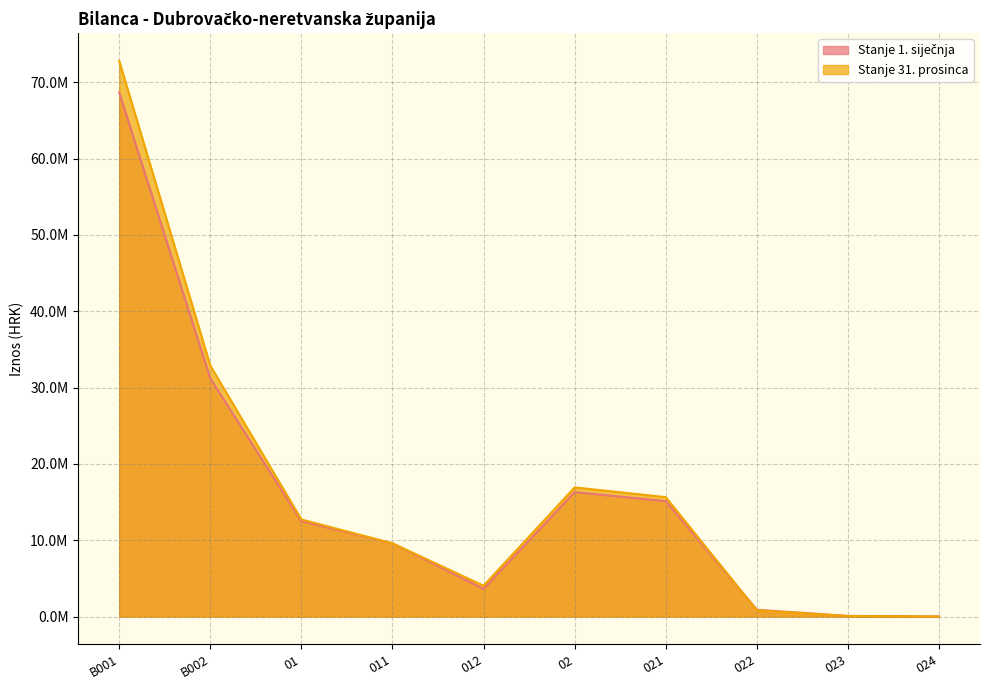

At how many categories does at least one series exceed 30703088?

2